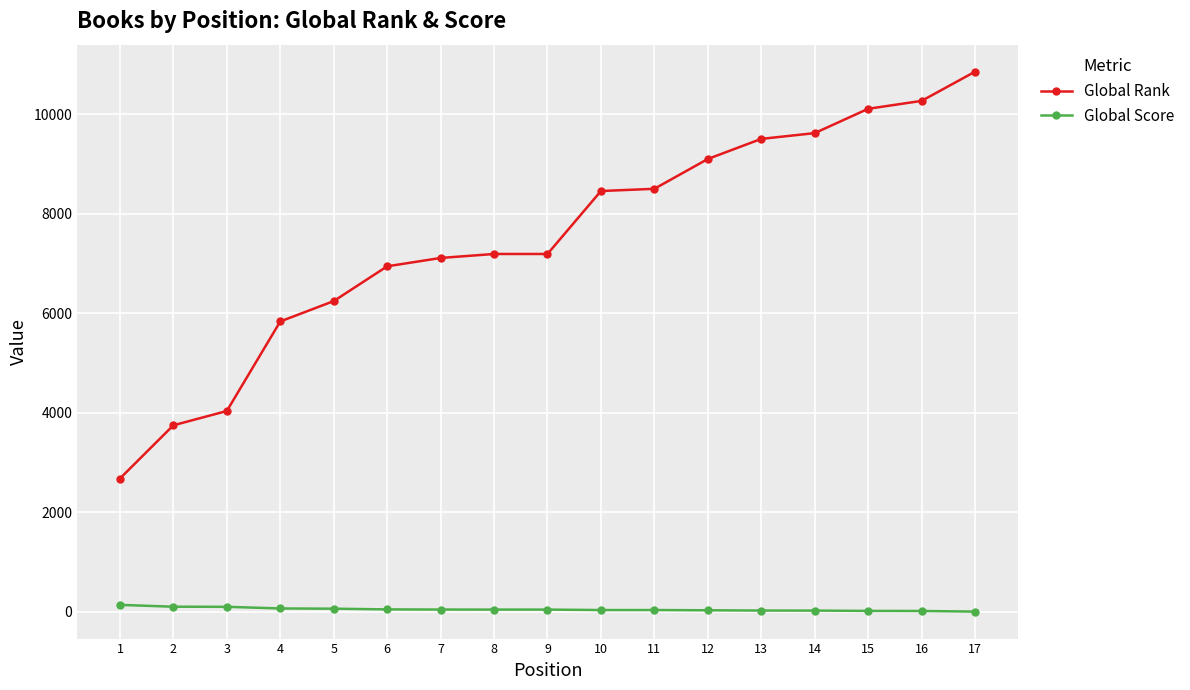

What is the highest value of the Global Rank series?

10856